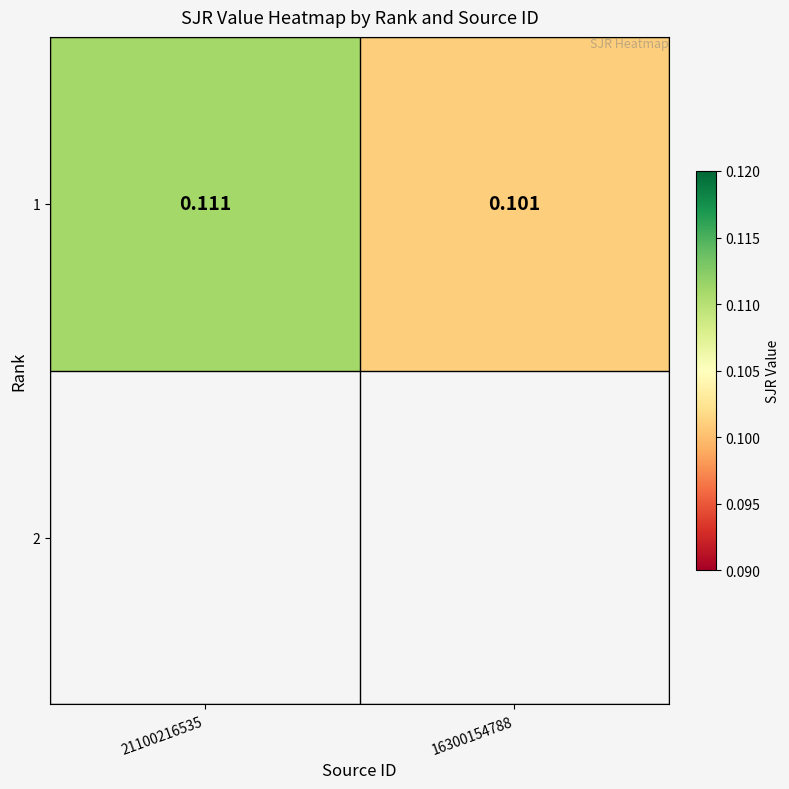

The chart shows a value of 0.1 at 16300154788. True or false?

False